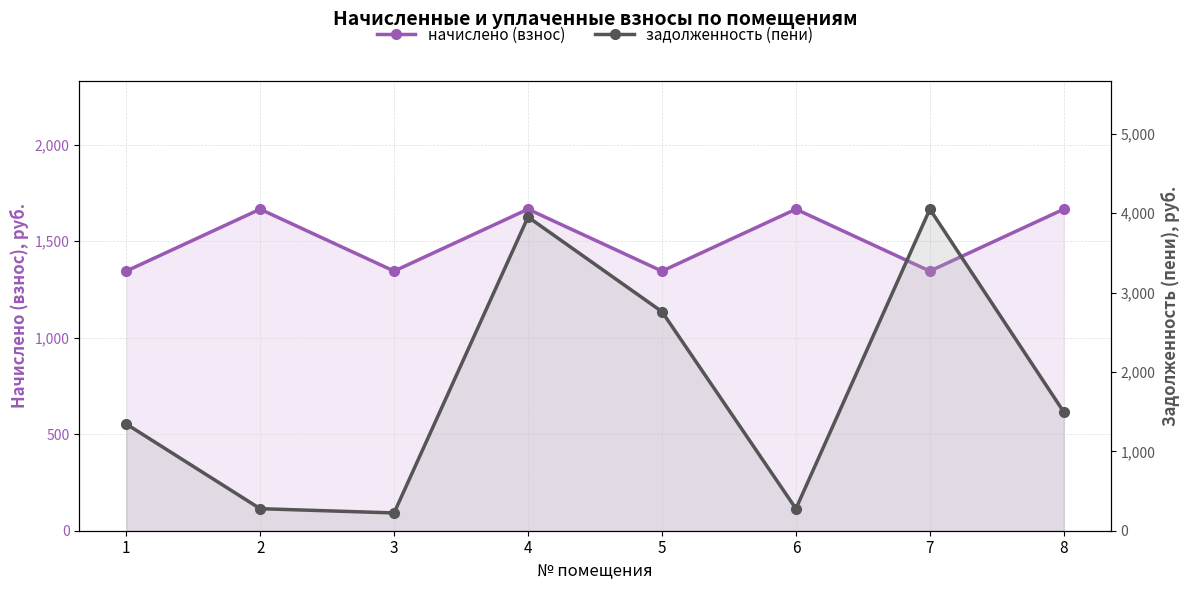

List the series in order of their peak value, lowest first.

начислено (взнос), задолженность (пени)